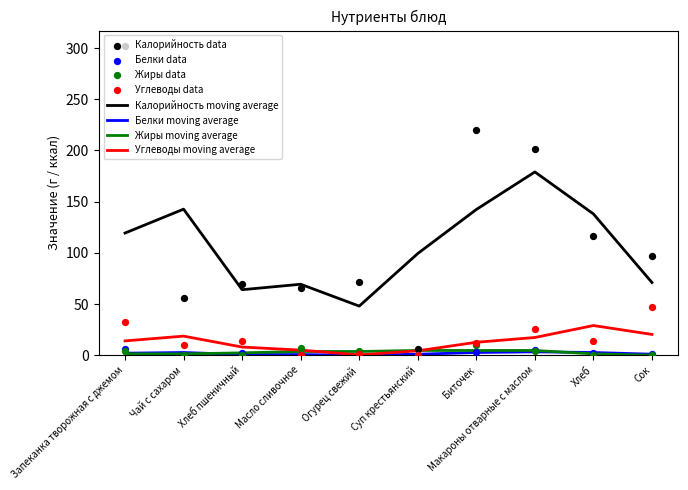

At how many categories does at least one series exceed 207?

2